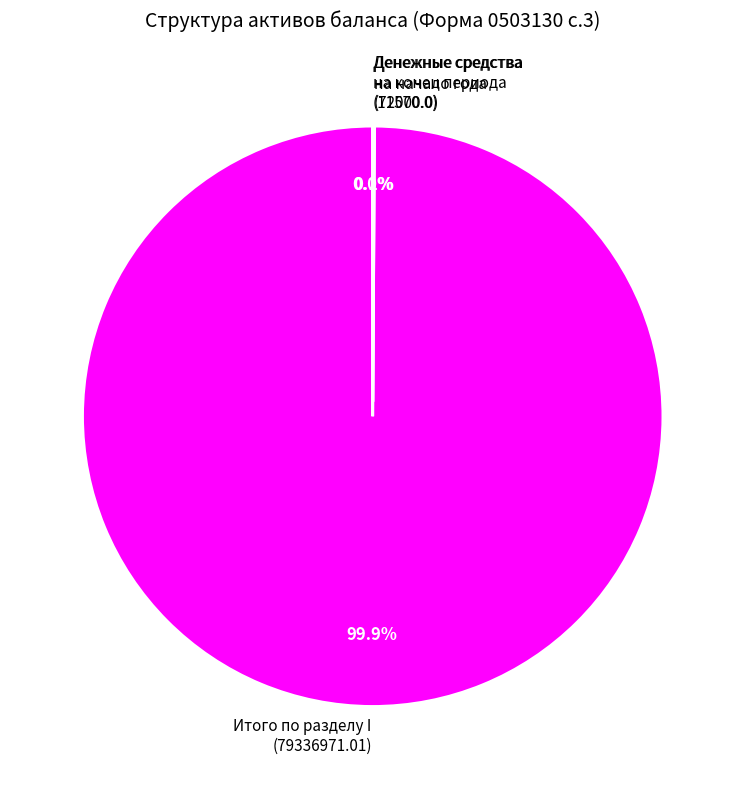

Which category accounts for the majority?

Итого по разделу I (79336971.01)